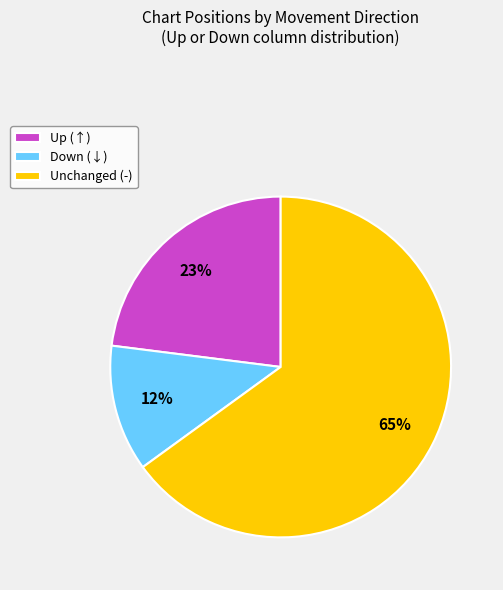

What is the largest slice in the pie chart?

Unchanged (-)